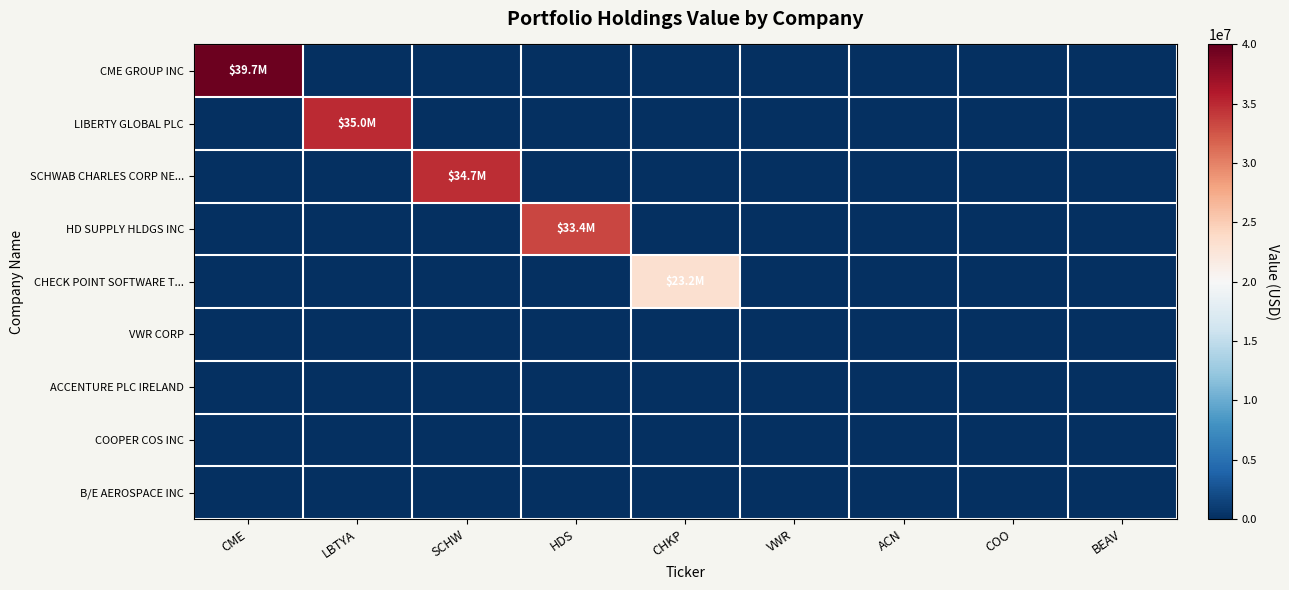

How many distinct data groups are displayed?

9